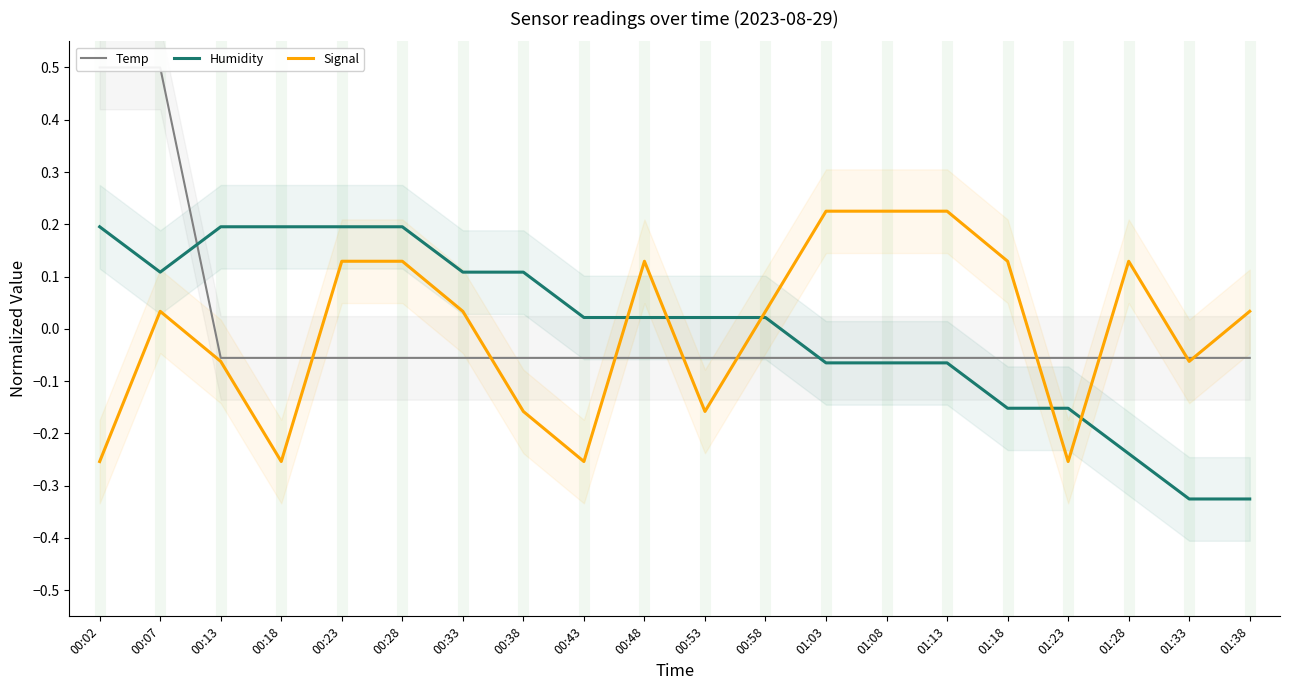

Which series has the largest range (max minus min)?

Temp